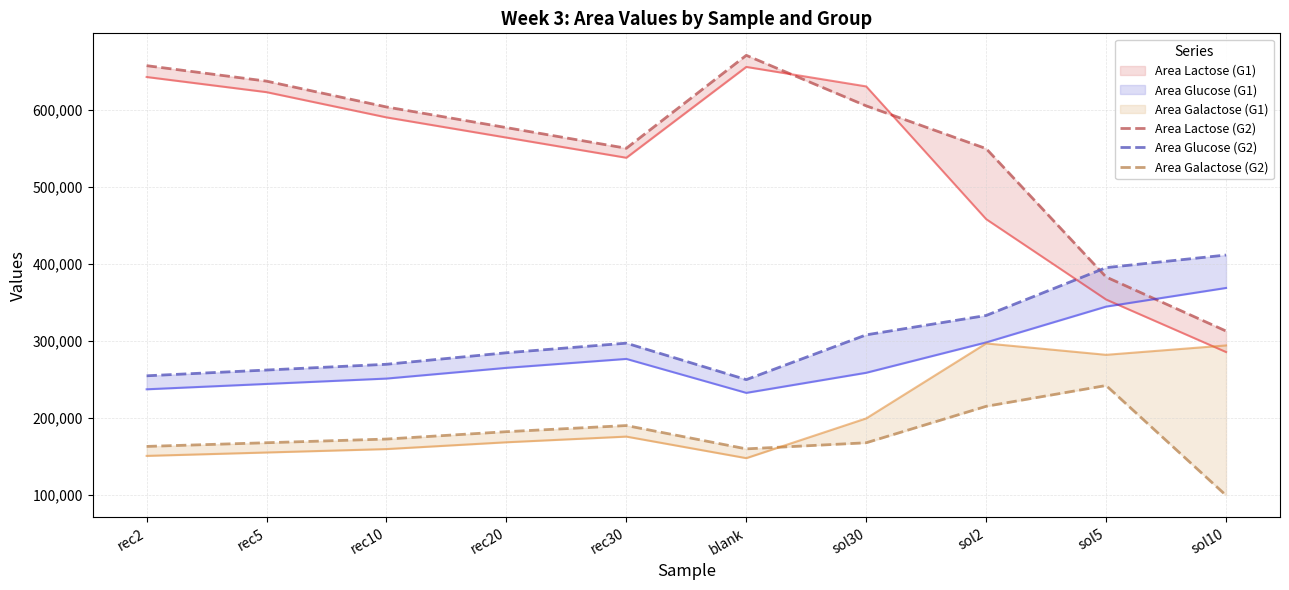

What is the value of the Area Lactose (G2) point at the 10th from the left?

312400